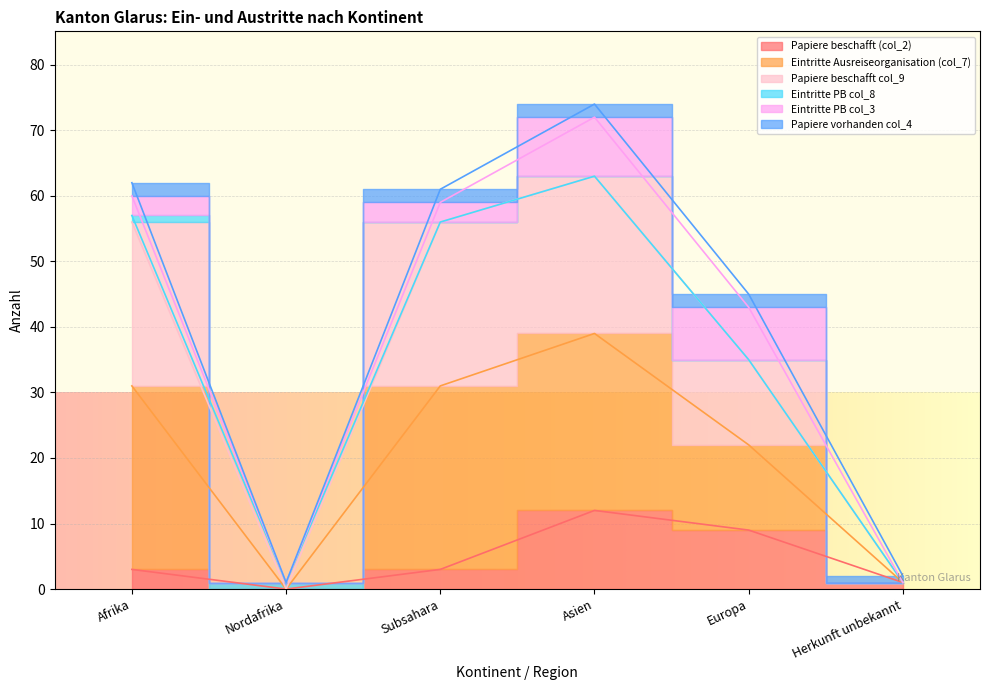

Which label corresponds to the largest value in the chart?

Asien